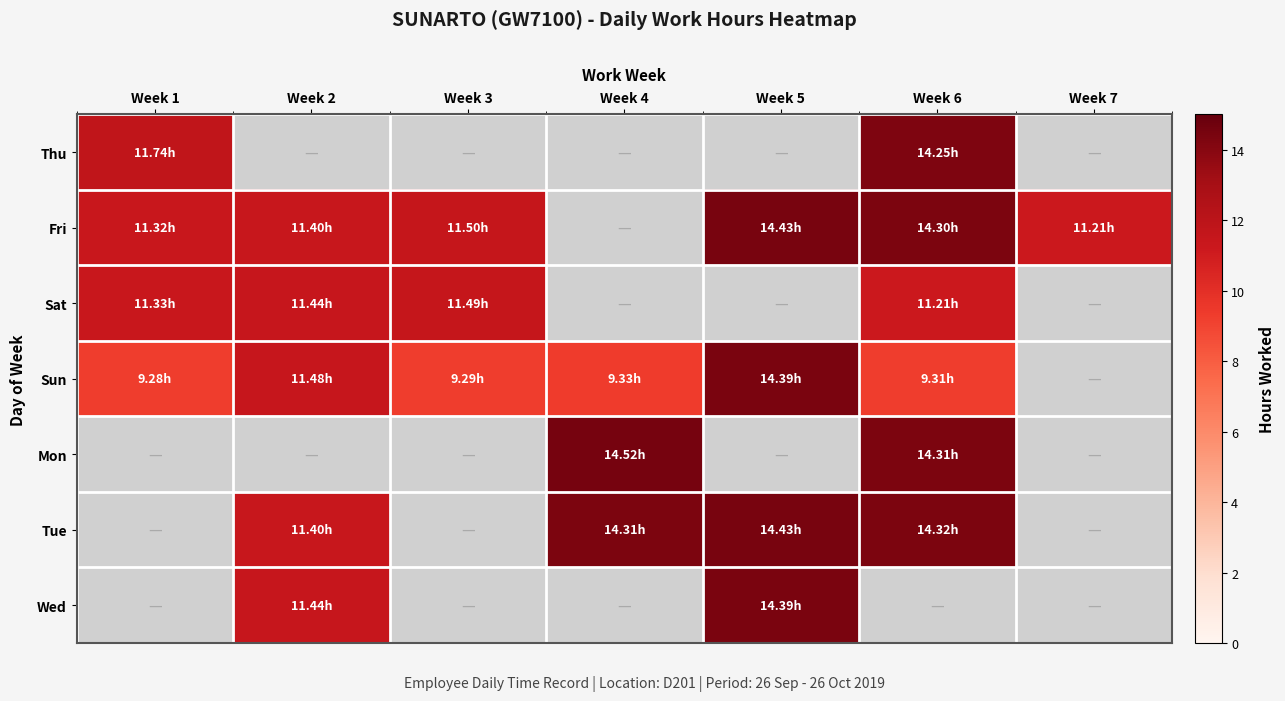

The Sun series shows 15.3 at Week 6. True or false?

False